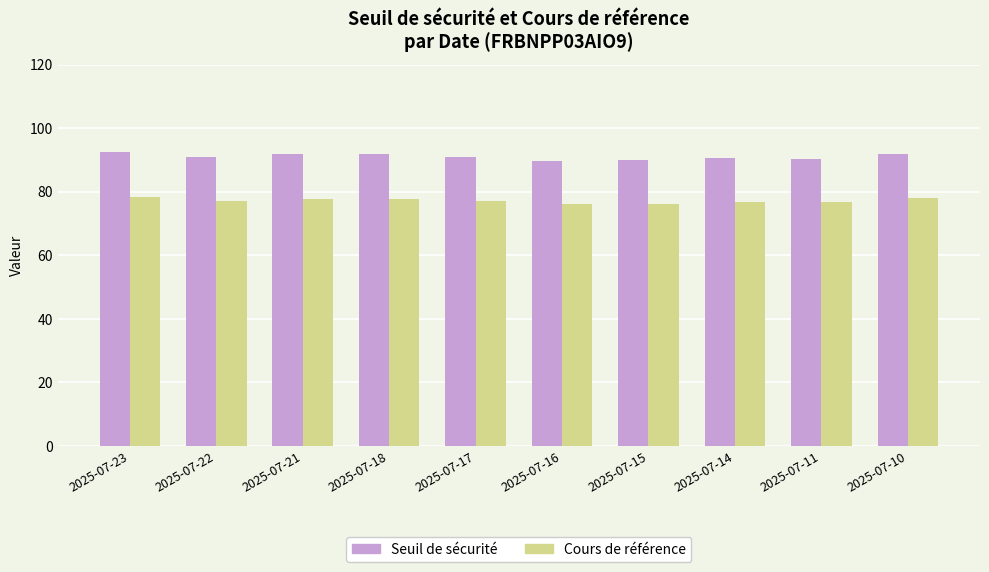

Rank the series by their average value, from lowest to highest.

Cours de référence, Seuil de sécurité